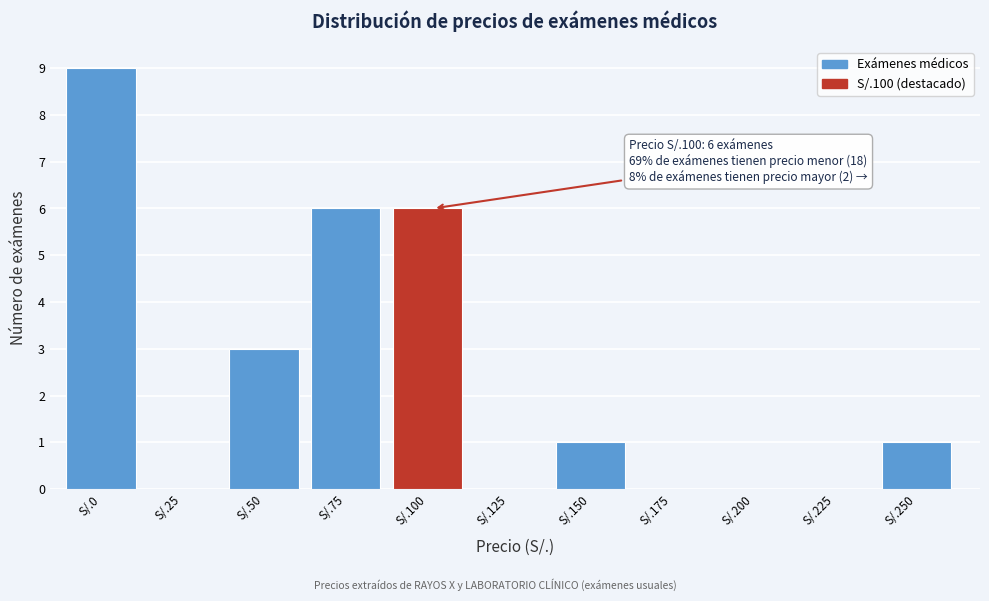

Reading left to right, transcribe all the data shown in this chart.

S/.0=9	S/.25=0	S/.50=3	S/.75=6	S/.100=6	S/.125=0	S/.150=1	S/.175=0	S/.200=0	S/.225=0	S/.250=1